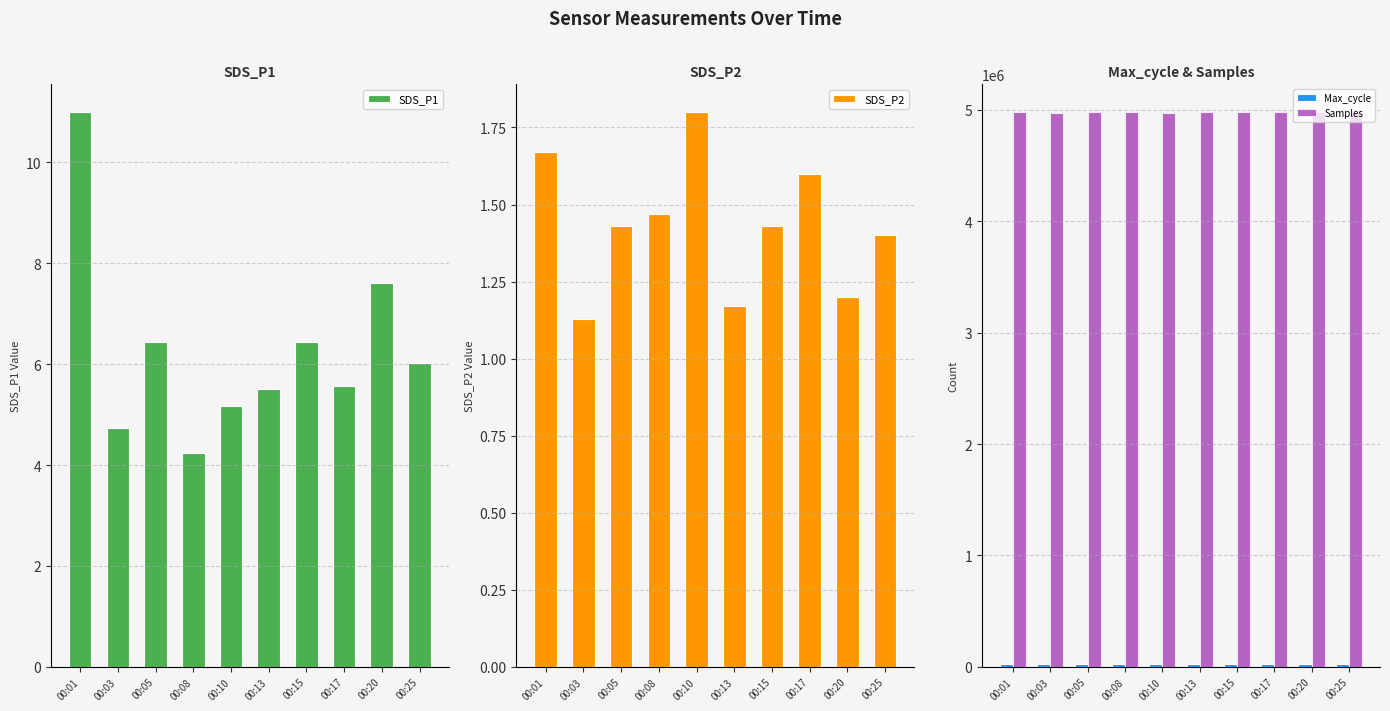

How many values in the SDS_P1 series exceed 6?

5